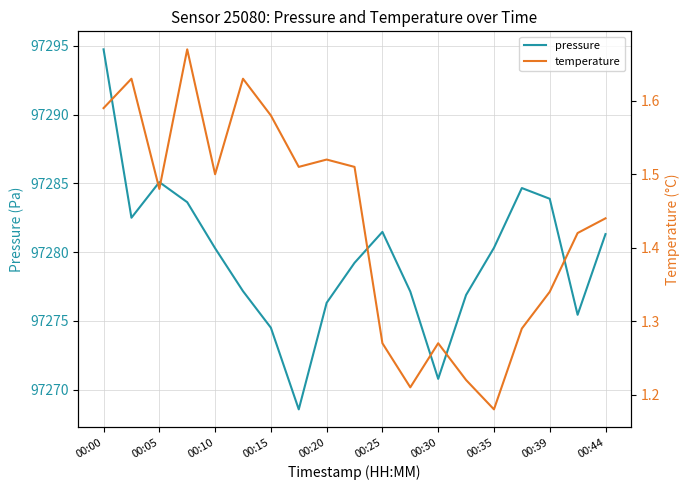

Reading left to right, extract all data points from this chart.

pressure: 97294.8	97282.5	97285.1	97283.6	97280.3	97277.2	97274.5	97268.6	97276.3	97279.2	97281.5	97277.1	97270.8	97276.9	97280.3	97284.7	97283.9	97275.4	97281.3
temperature: 1.6	1.6	1.5	1.7	1.5	1.6	1.6	1.5	1.5	1.5	1.3	1.2	1.3	1.2	1.2	1.3	1.3	1.4	1.4